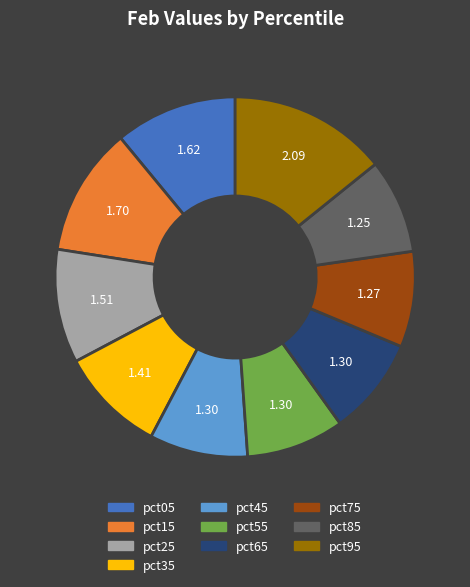

Is the sum of pct75 and pct45 greater than half?

No